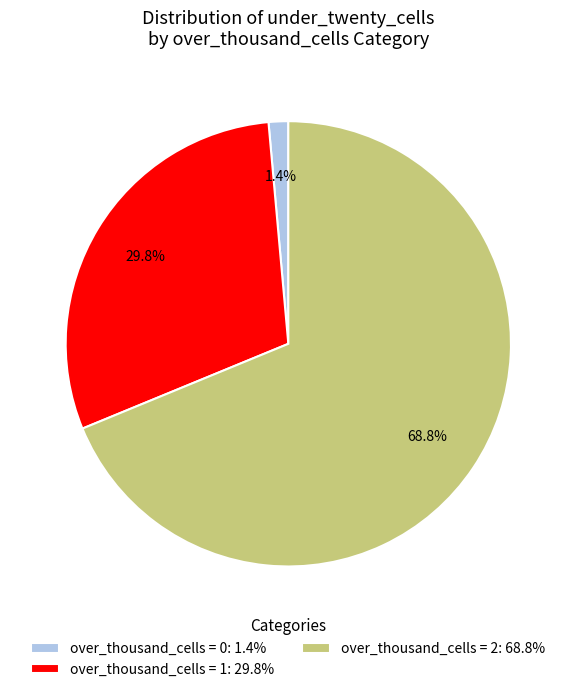

What percentage do over_thousand_cells = 2: 68.8% and over_thousand_cells = 0: 1.4% together represent?

70.2%